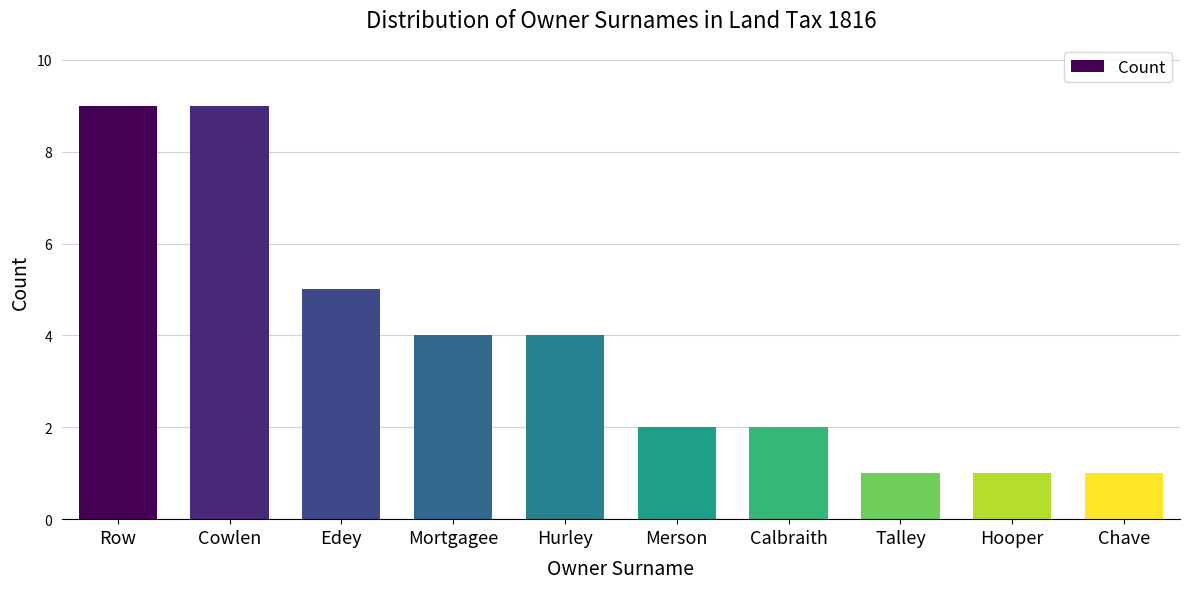

What is the greatest value displayed?

9